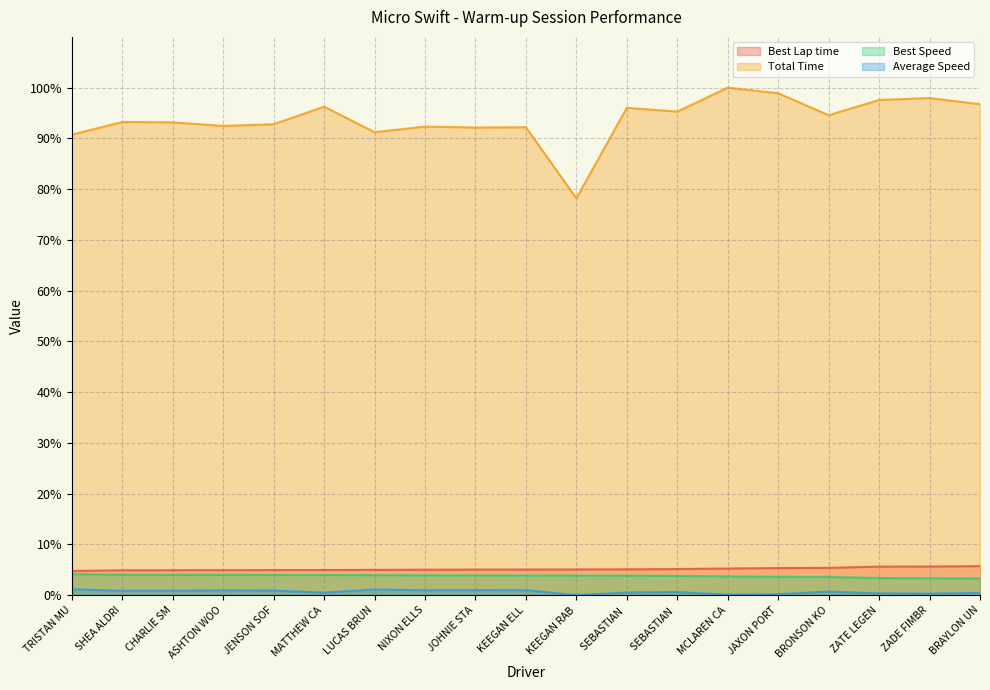

How many data points does each series have?

19